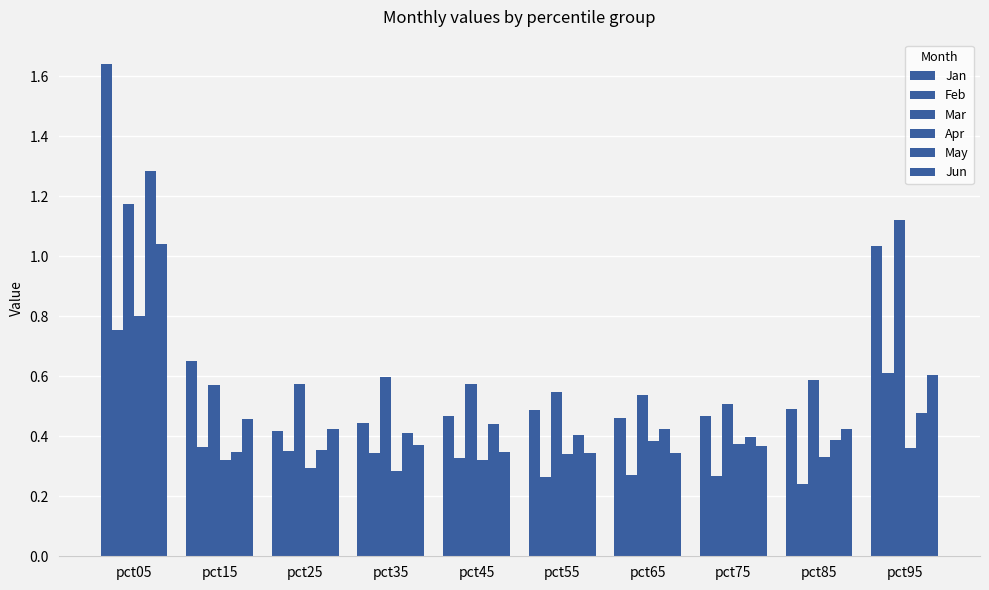

What is the value of the Apr bar at the 9th from the left?

0.3